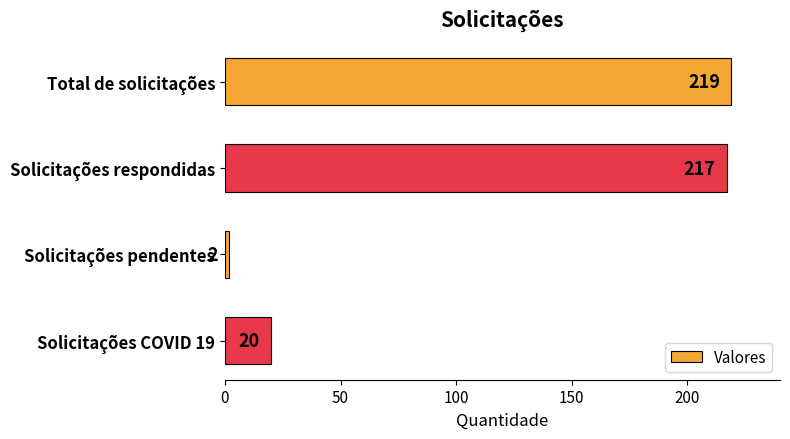

What is the difference between the second highest and second lowest values?

197